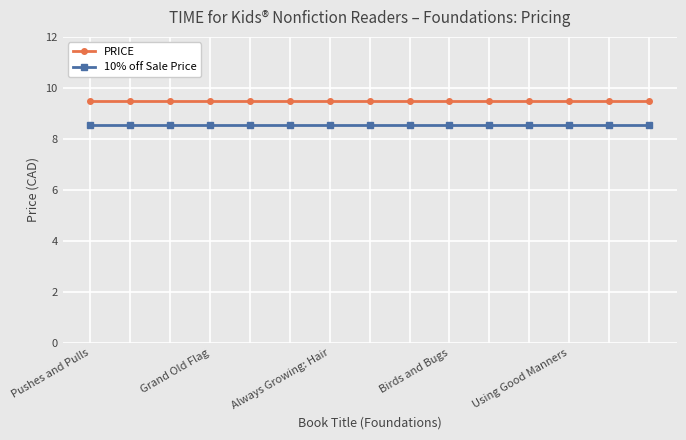

What is the maximum value shown in the chart?

9.5